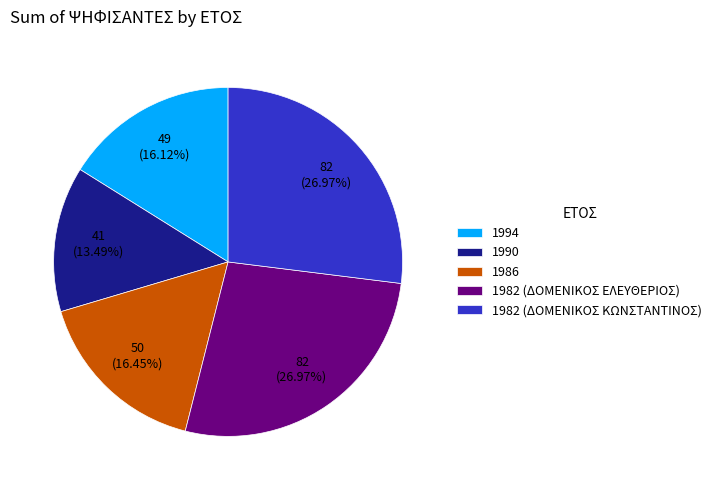

Is there any slice that represents more than half of the pie?

No